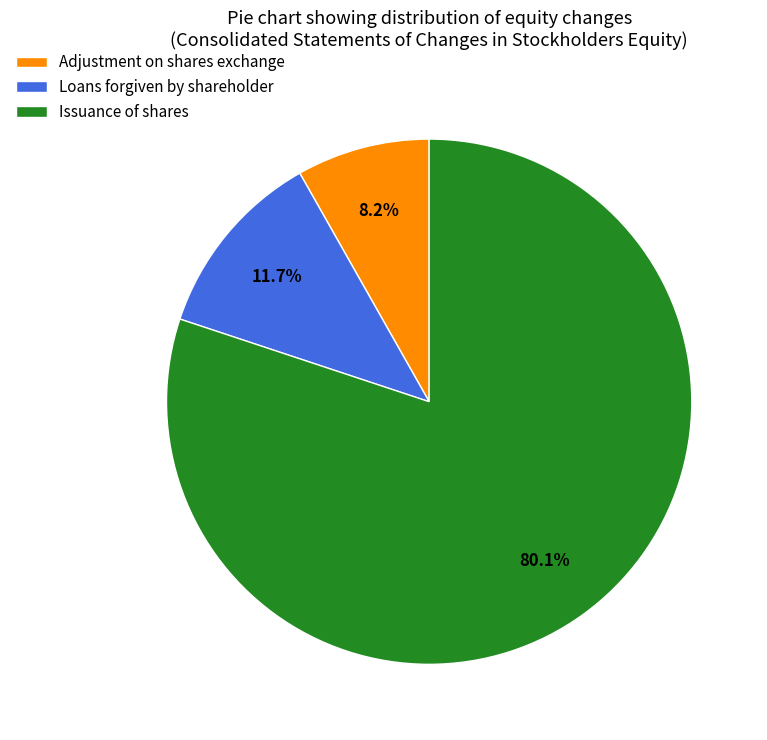

Is Loans forgiven by shareholder the majority of the pie?

No